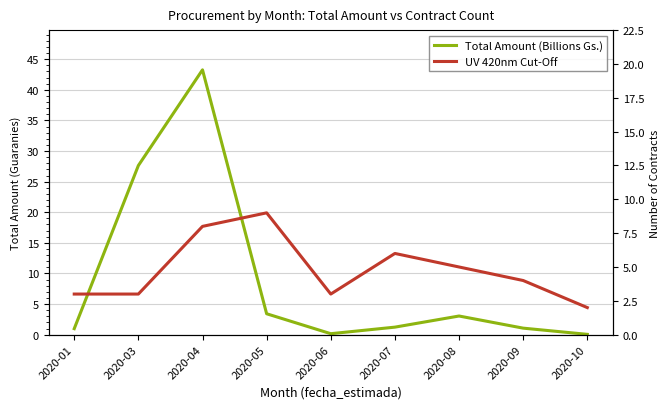

What is the difference between the second highest and second lowest values in the UV 420nm Cut-Off series?

5.0